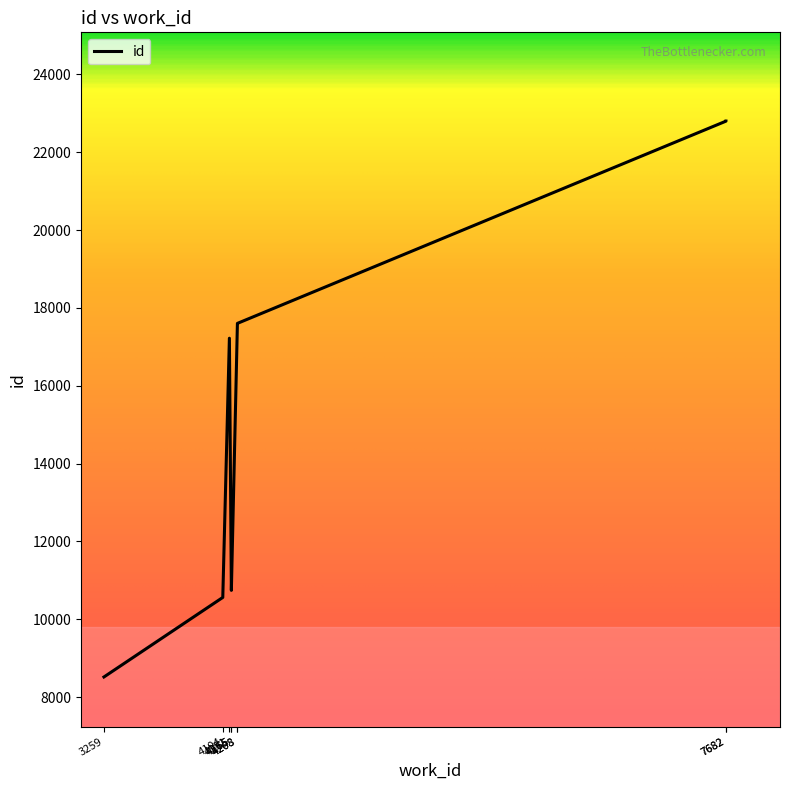

Reading left to right, extract all data points from this chart.

8517	10561	10743	10744	17223	17600	17604	22801	22803